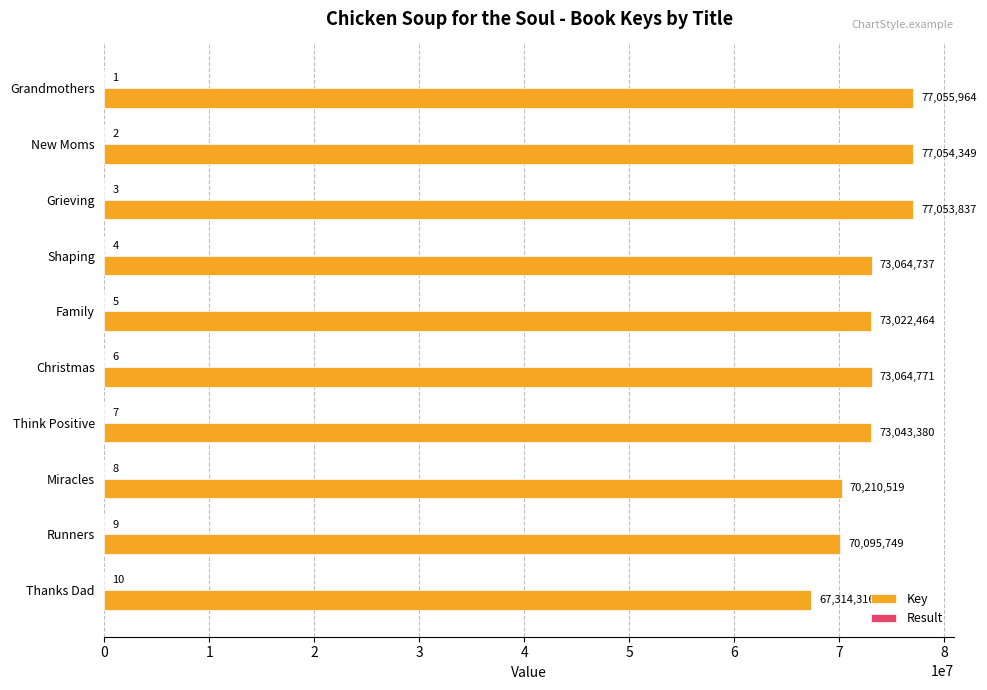

At which label is Key closest to 72185140?

Family